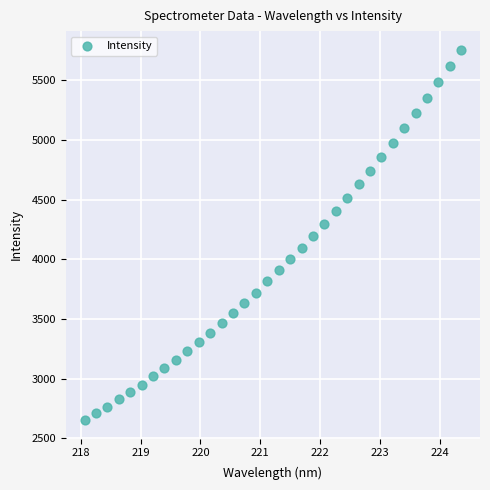

How many points are shown in the scatter plot?

34